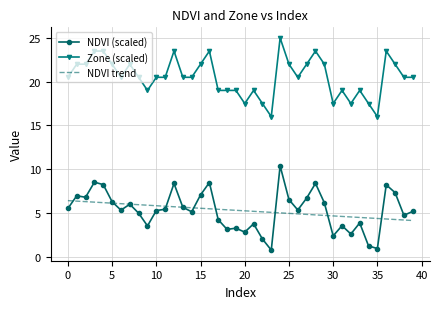

True or false: Zone (scaled) and NDVI (scaled) intersect in this chart.

False